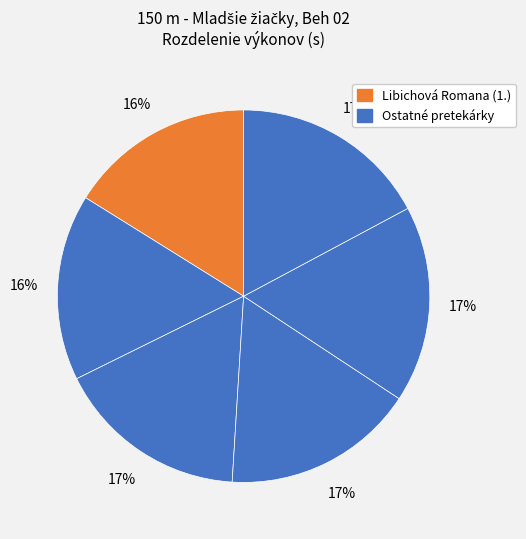

How many slices are in this pie chart?

6